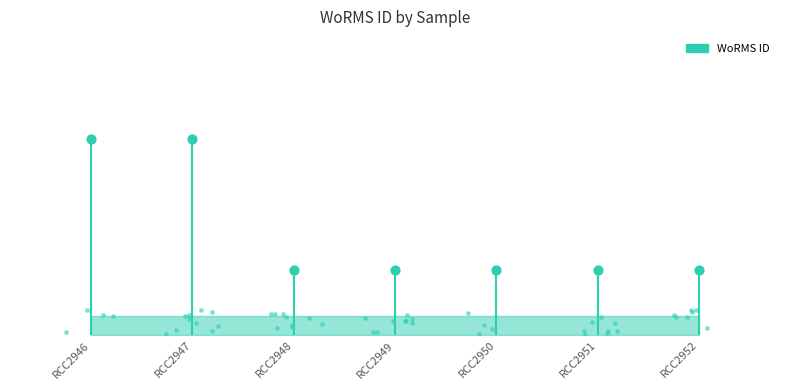

Approximately how many times larger is the value at RCC2949 compared to RCC2947?

1.0